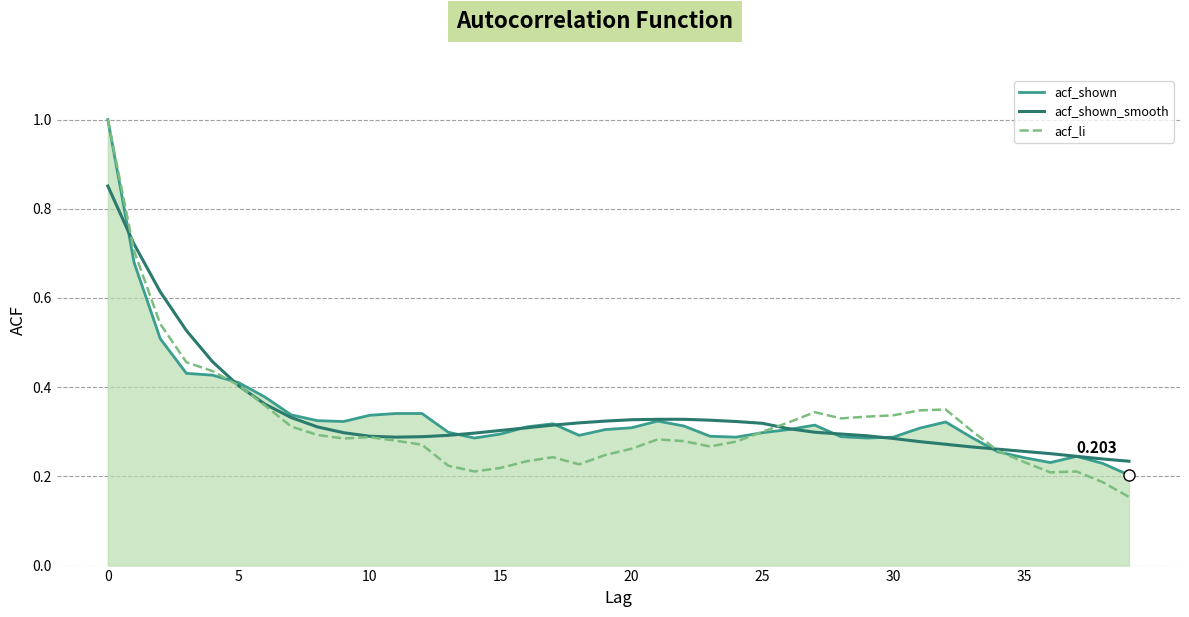

True or false: acf_shown and acf_shown_smooth intersect in this chart.

True